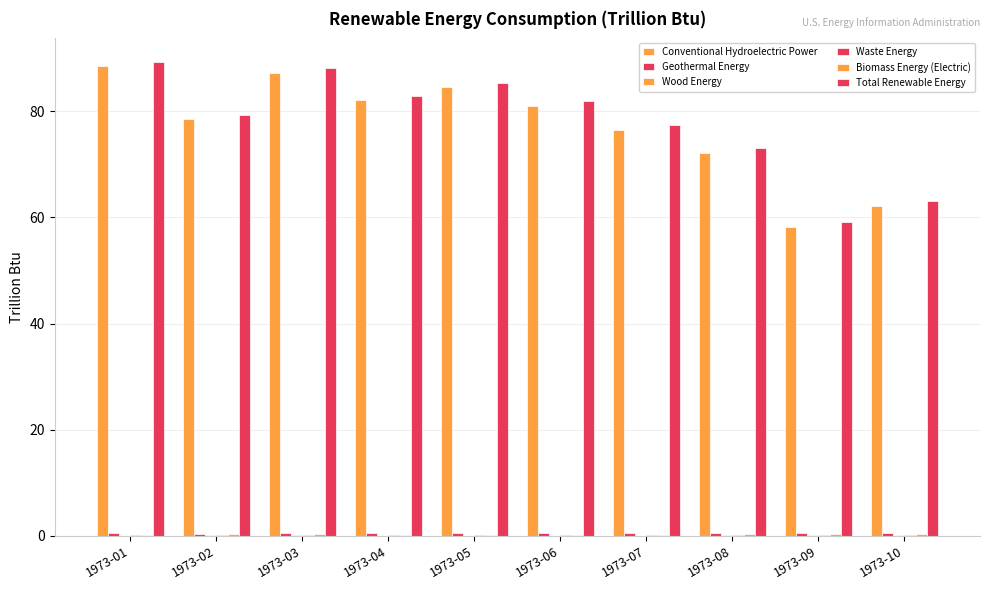

How many series are shown in this chart?

6